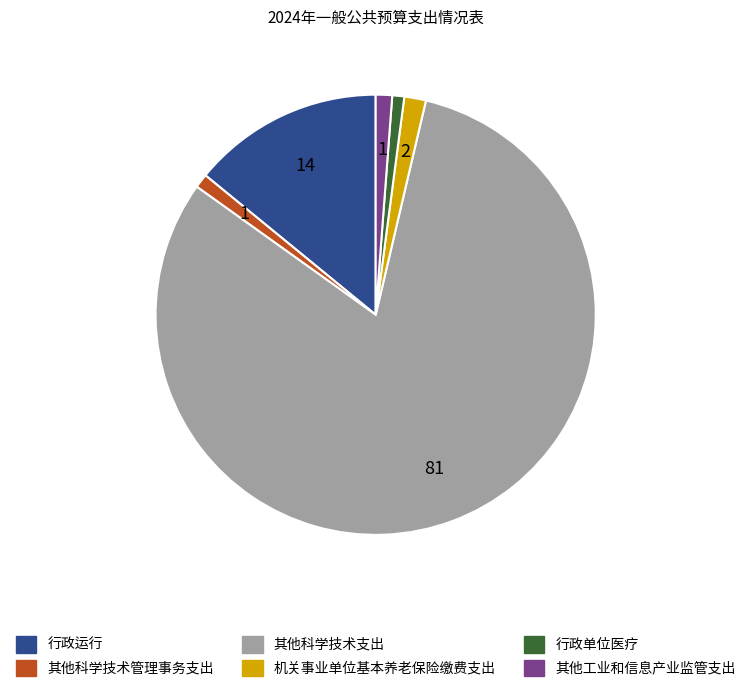

True or false: 其他科学技术支出 accounts for 89% of the total.

False